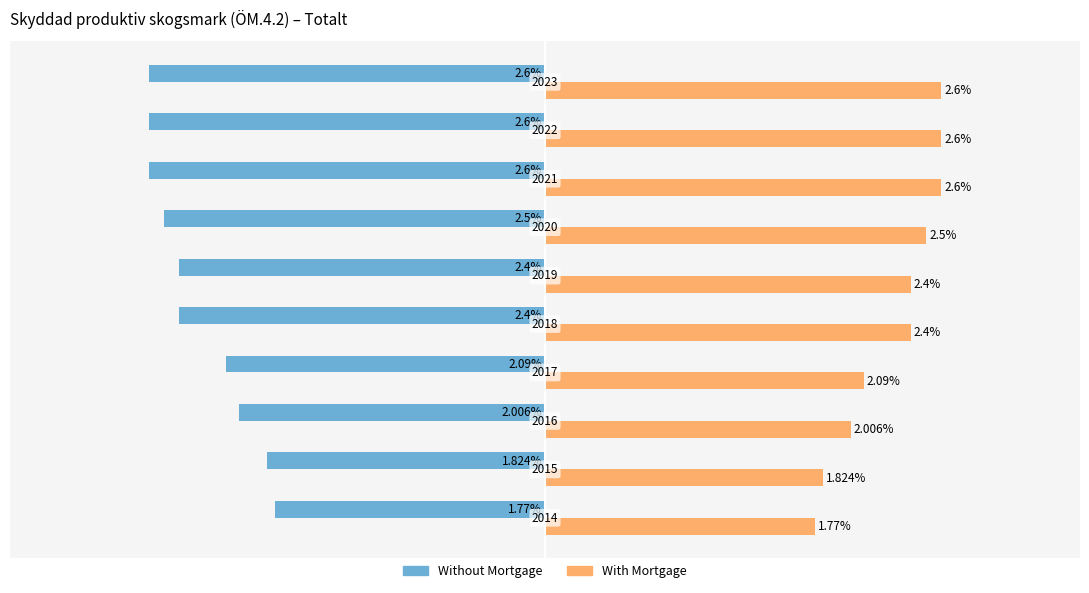

Rank the series by their average value, from highest to lowest.

With Mortgage, Without Mortgage